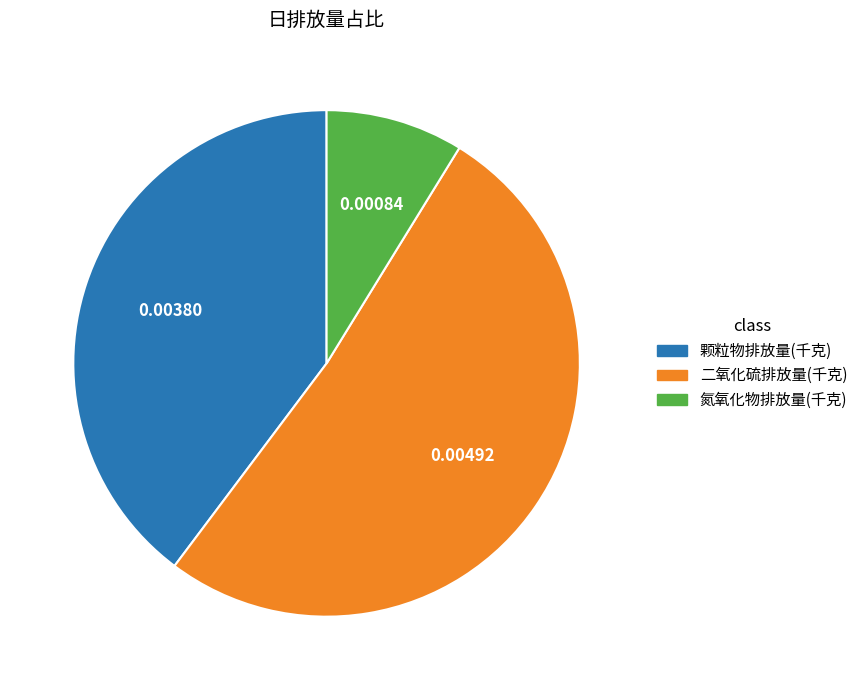

Is there a majority slice in this chart?

Yes